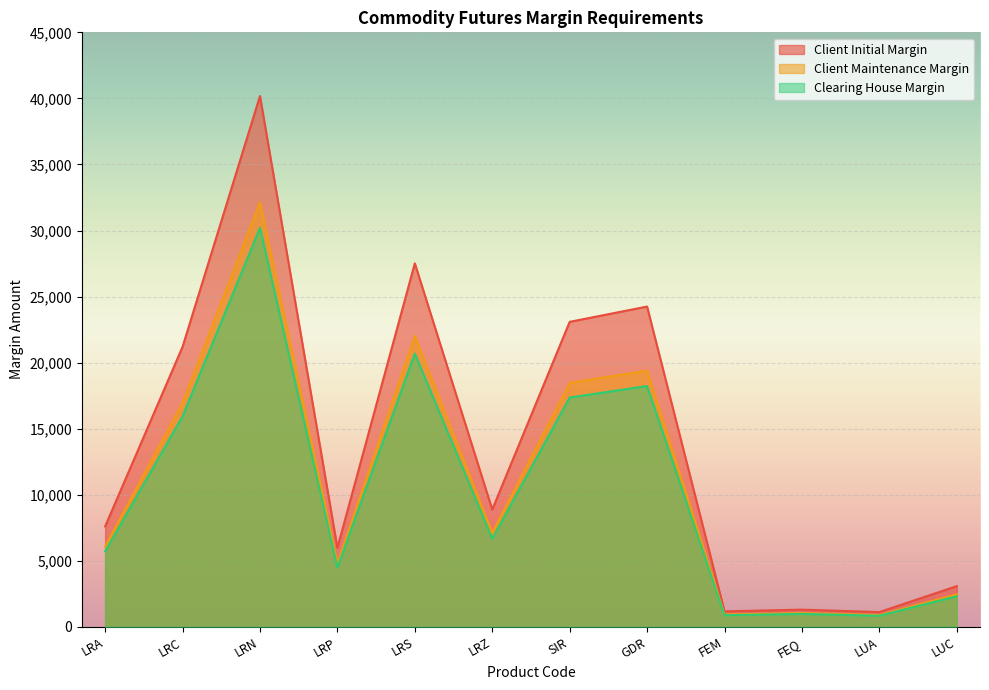

True or false: Client Initial Margin and Clearing House Margin intersect in this chart.

False